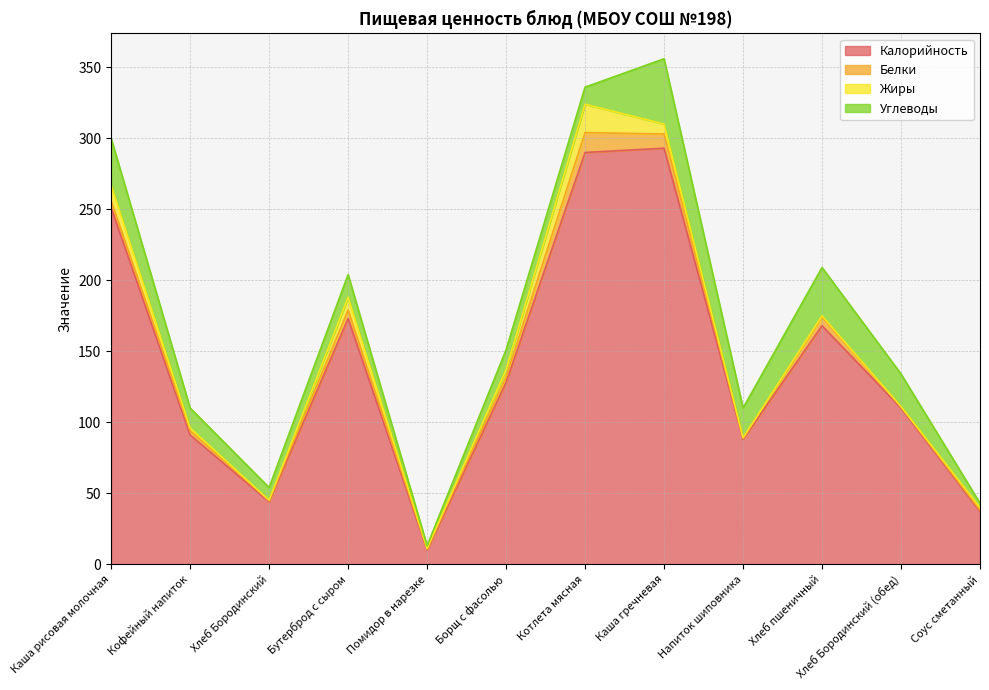

Where is the first local maximum for Жиры?

Бутерброд с сыром